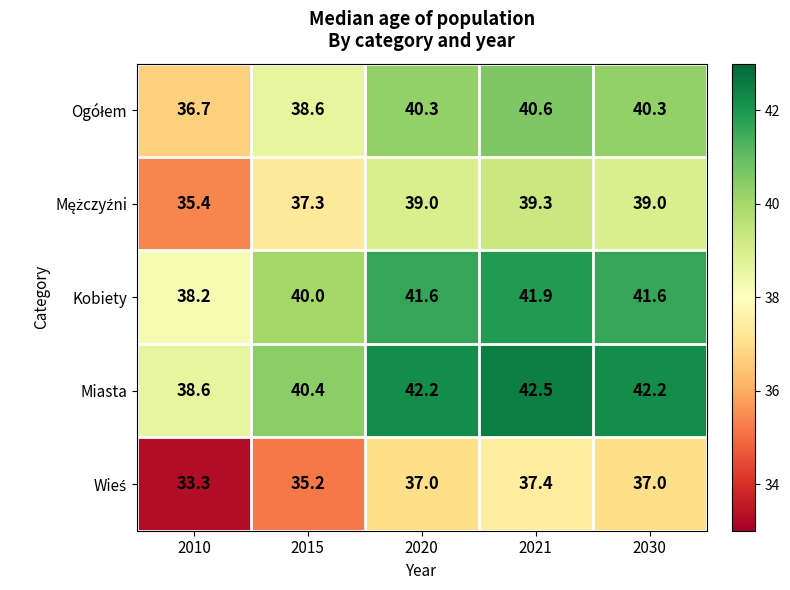

What is the greatest value displayed?

42.5